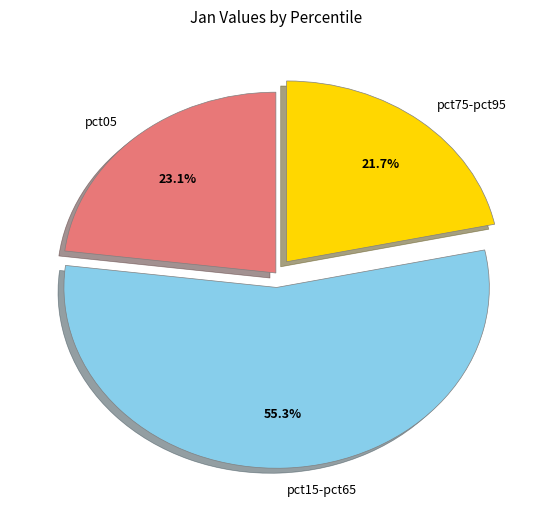

Which category accounts for the majority?

pct15-pct65